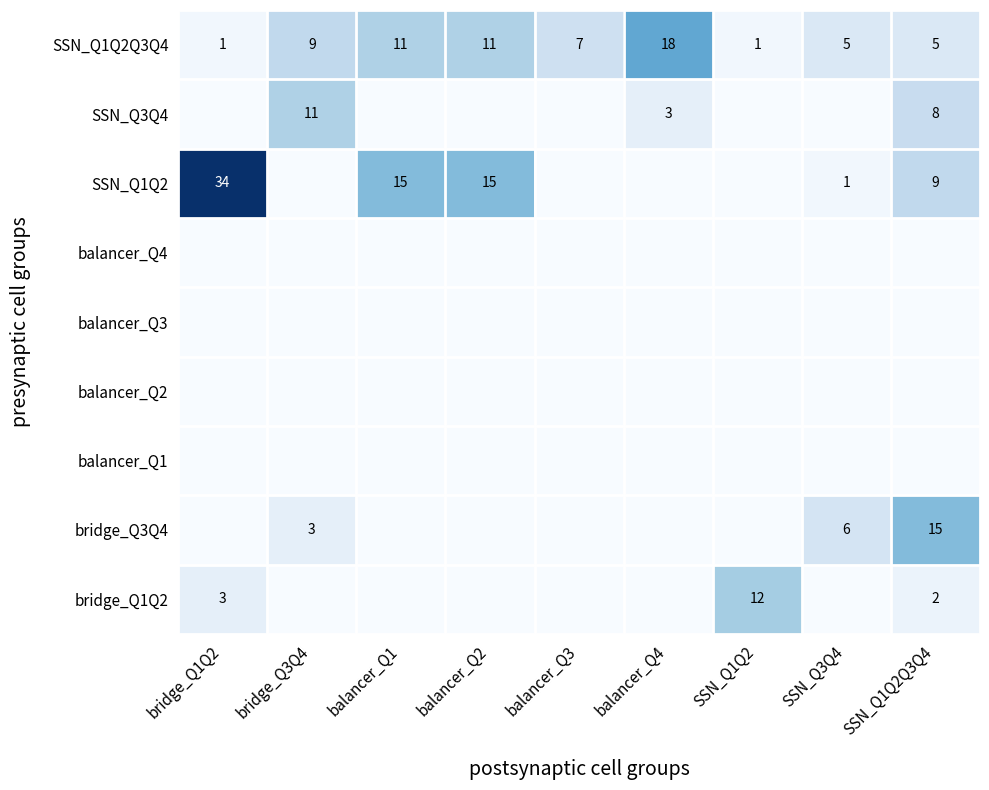

The SSN_Q1Q2Q3Q4 series shows 8 at SSN_Q1Q2Q3Q4. True or false?

False